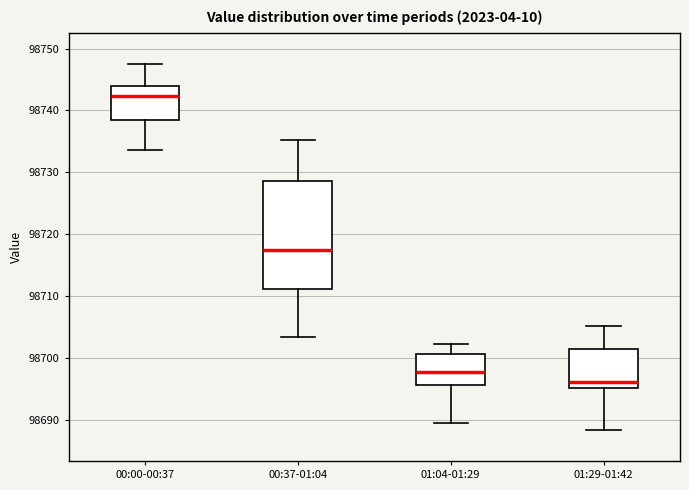

Reading left to right, transcribe this box plot: for each box, give where its median line is, the range the box spans, and where its two whiskers end, as read against the y-axis. The values are not printed on the chart, so give them approximately, as read against the axis.

00:00-00:37: median 98742, box 98738 to 98744, whiskers 98734 to 98748
00:37-01:04: median 98717, box 98711 to 98729, whiskers 98703 to 98735
01:04-01:29: median 98698, box 98696 to 98701, whiskers 98689 to 98702
01:29-01:42: median 98696, box 98695 to 98701, whiskers 98688 to 98705